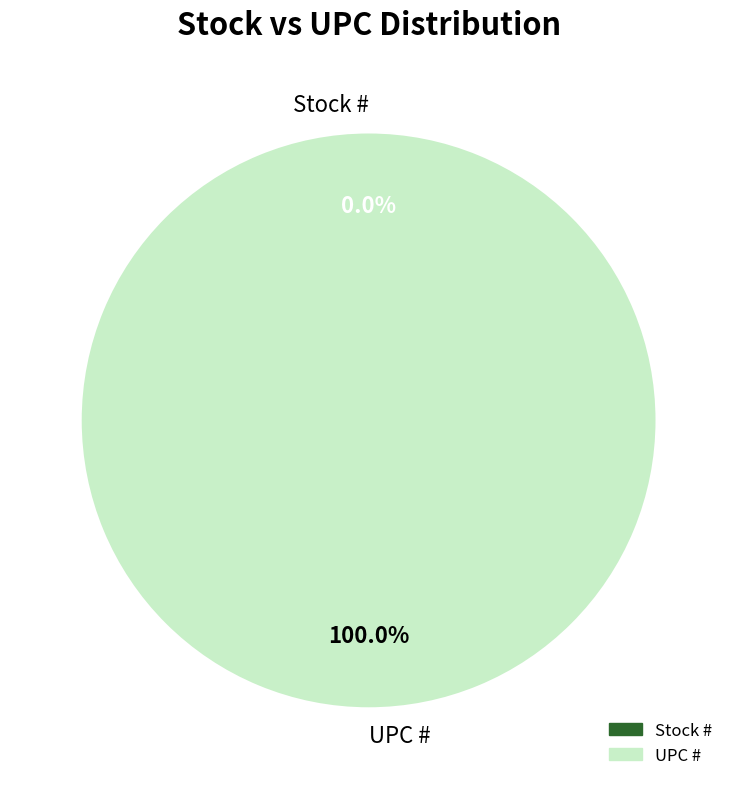

Rank the categories by value from lowest to highest.

Stock #, UPC #